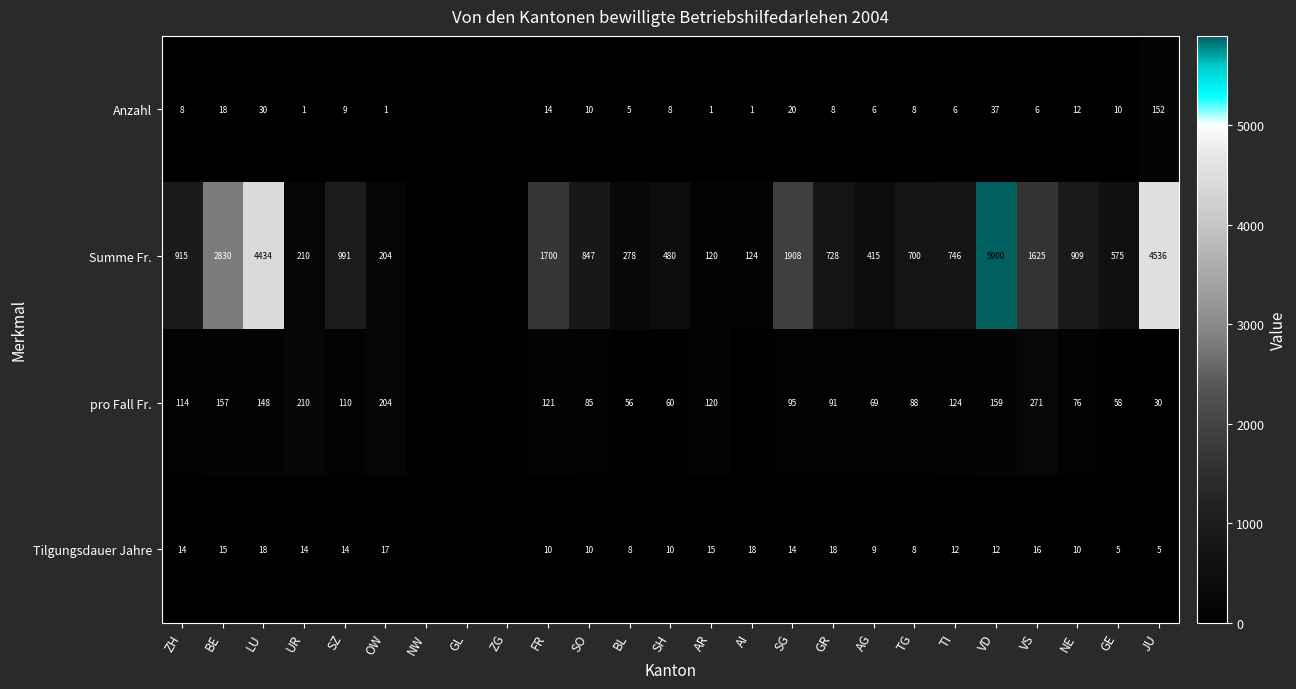

The pro Fall Fr. series shows 88 at TG. True or false?

True